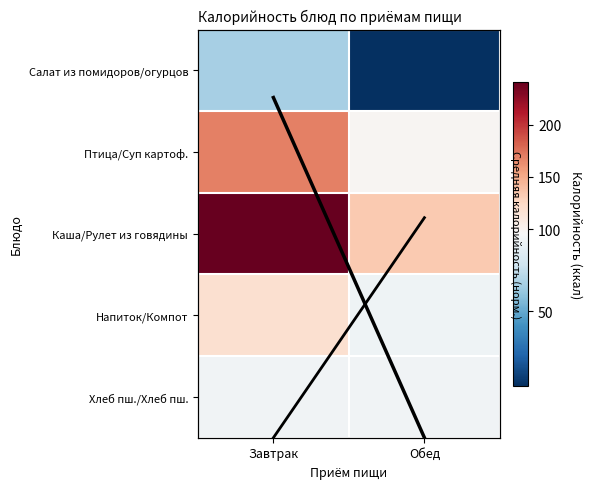

What is the average value of the Салат из помидоров/огурцов series?

36.2